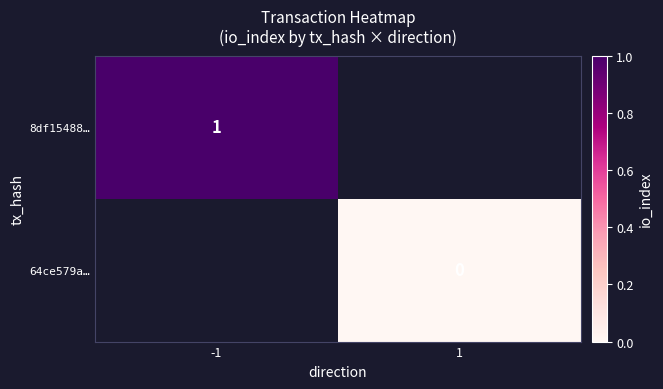

The value of 8df15488… at -1 is 0. True or false?

False